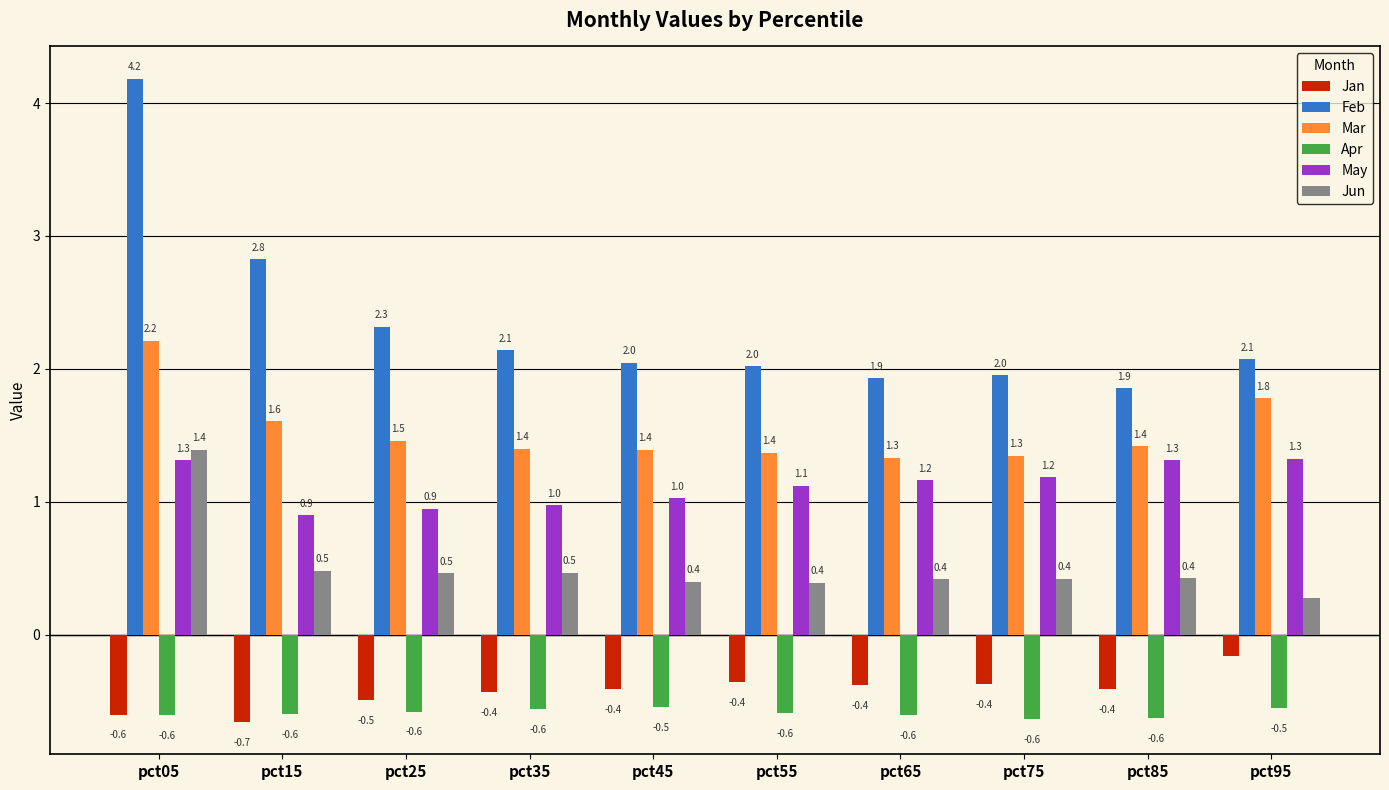

Which series has the widest spread of values?

Feb